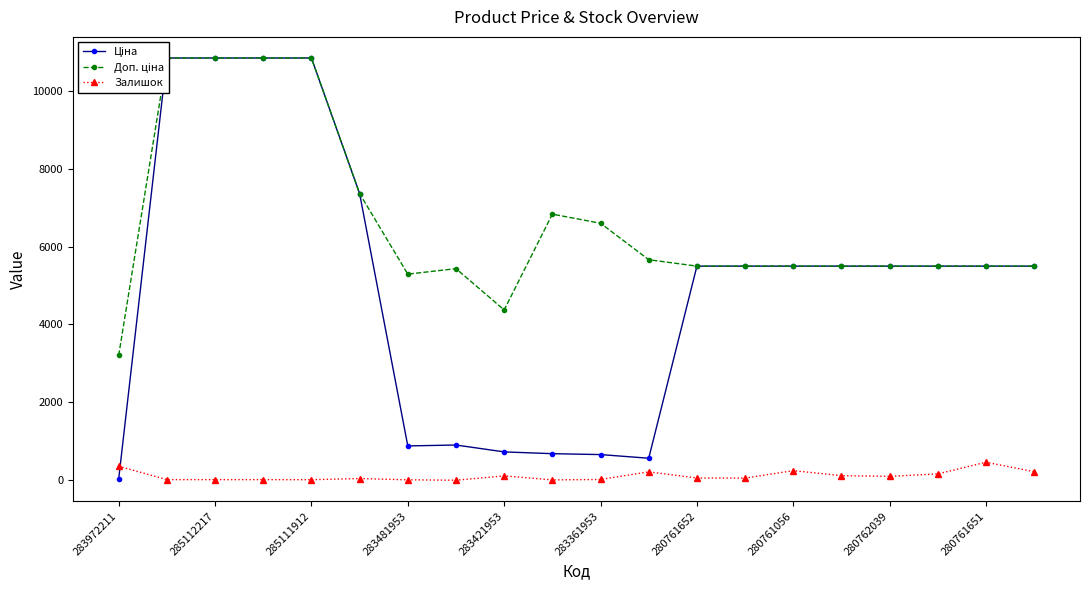

True or false: Залишок has more than 0 points higher than both neighbors.

True